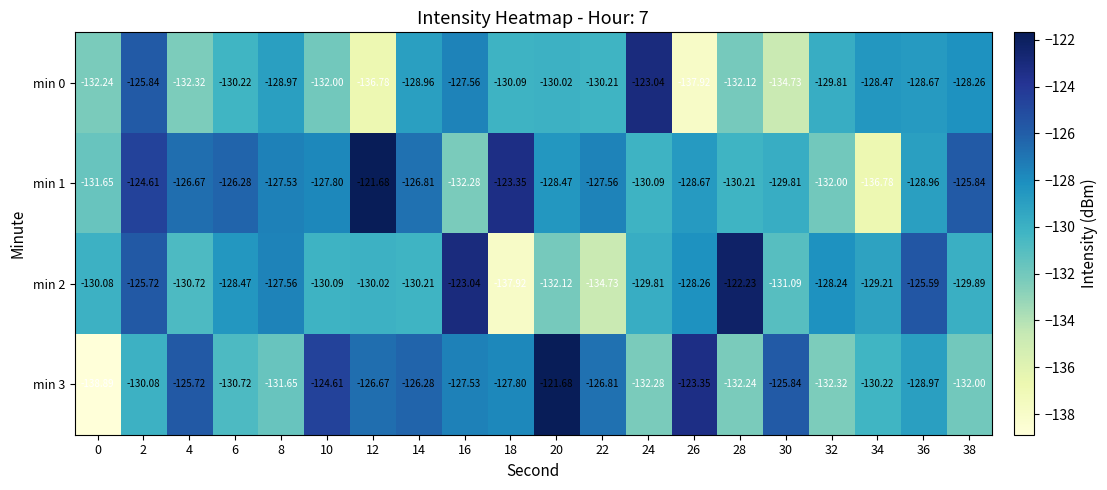

How many data points does each series have?

20